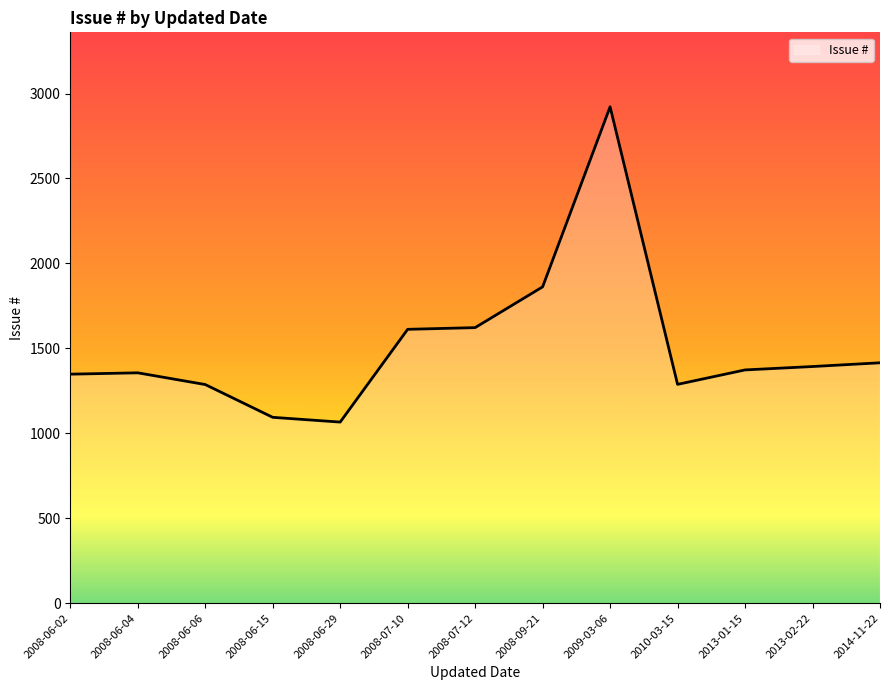

Between 2008-07-10 and 2013-02-22, which is larger?

2008-07-10